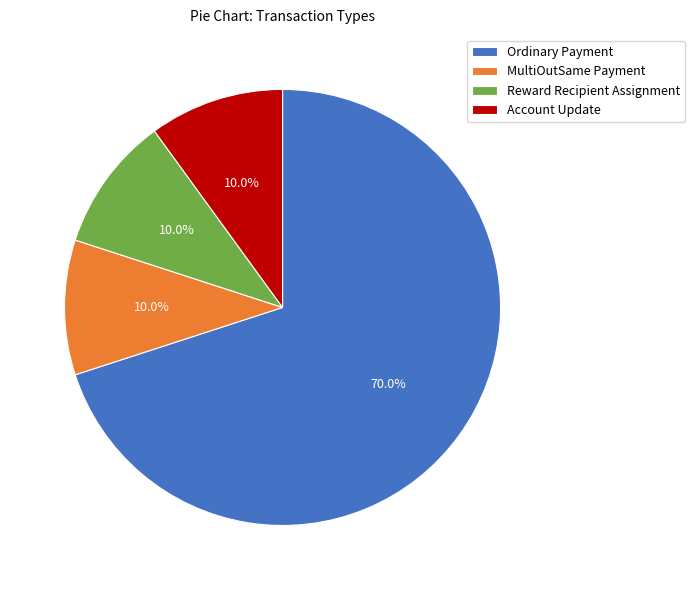

Which category has the biggest portion of the pie?

Ordinary Payment